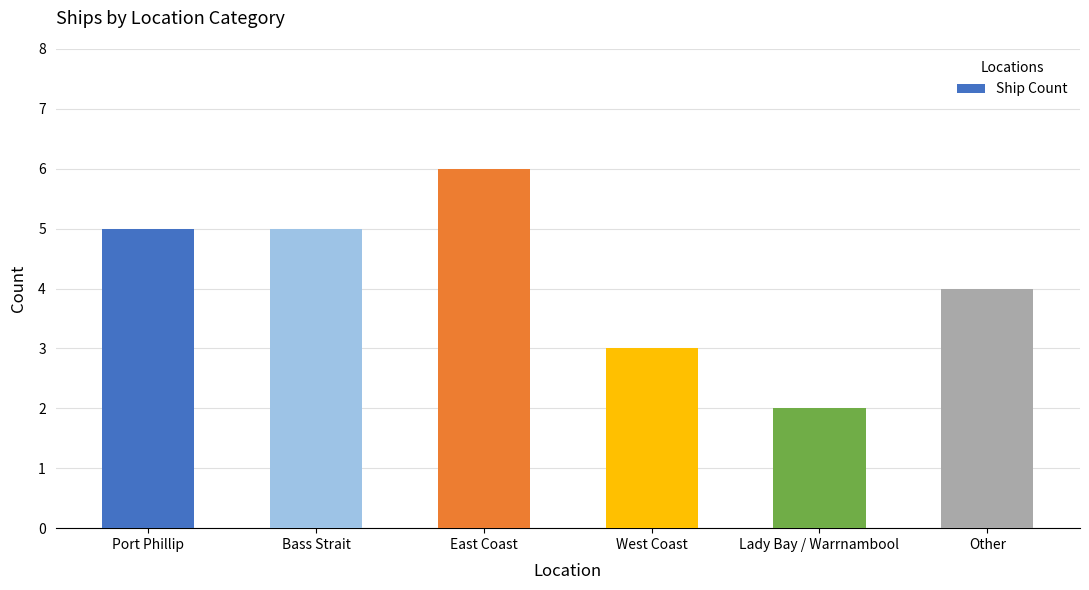

Reading left to right, extract all data points from this chart.

5	5	6	3	2	4